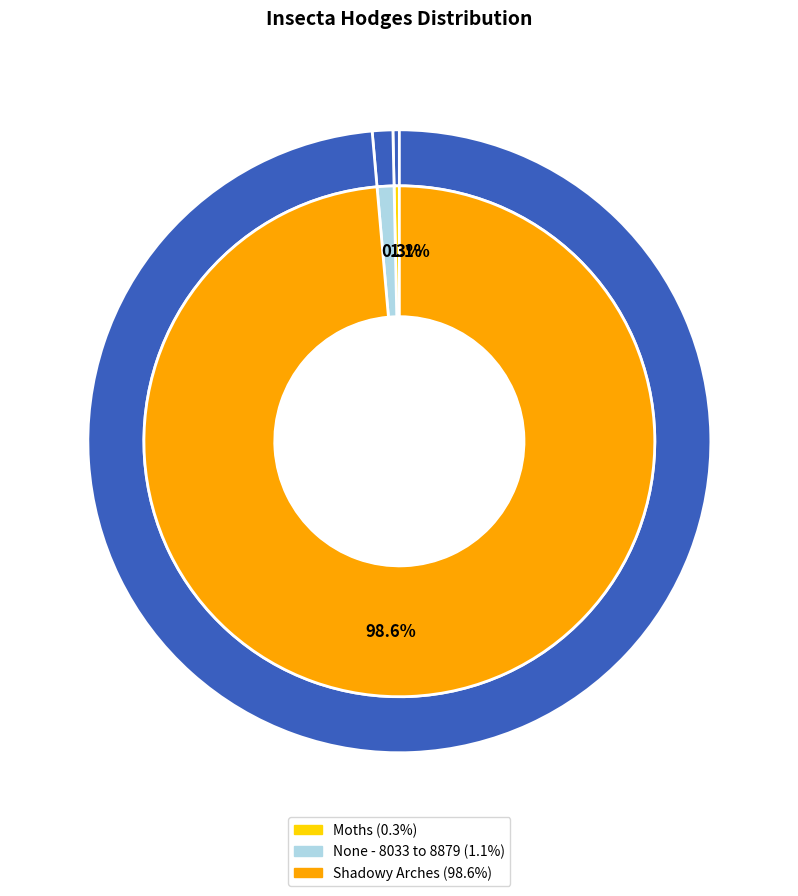

The None - 8033 to 8879 slice represents 1% of the pie. True or false?

True